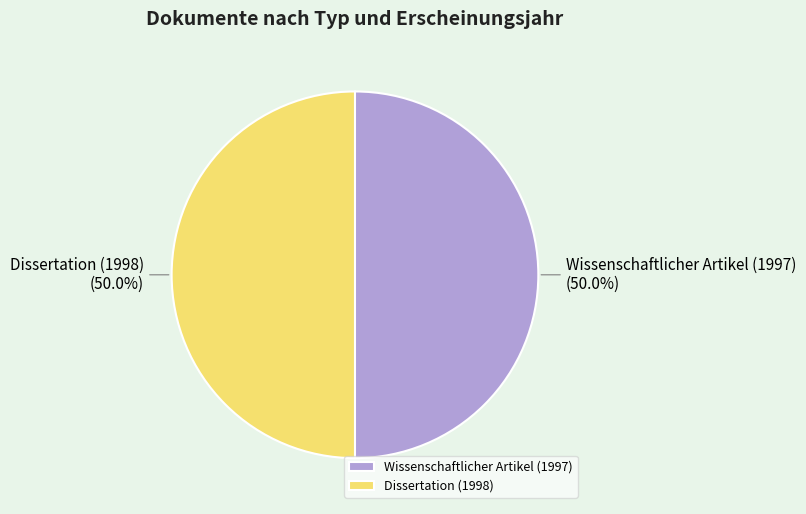

What is the ratio of the value at Dissertation (1998) to the value at Wissenschaftlicher Artikel (1997)?

1.0